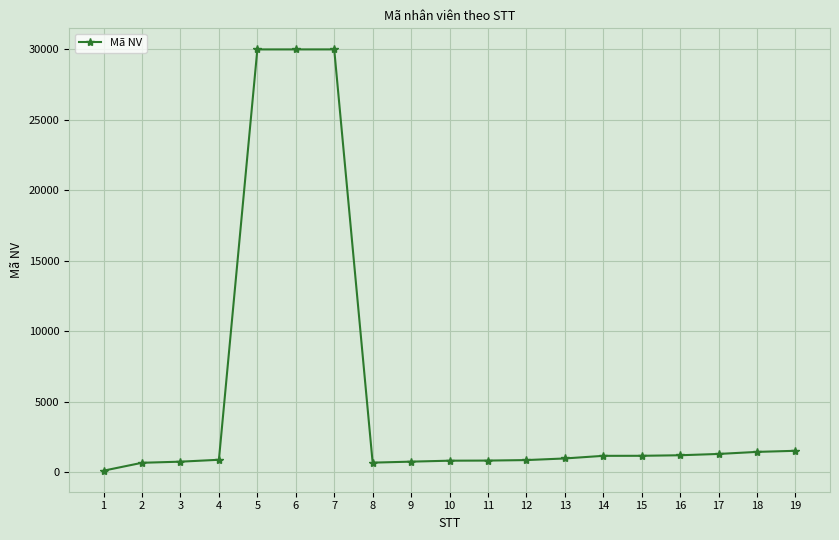

The chart shows a value of 1453 at 18. True or false?

True